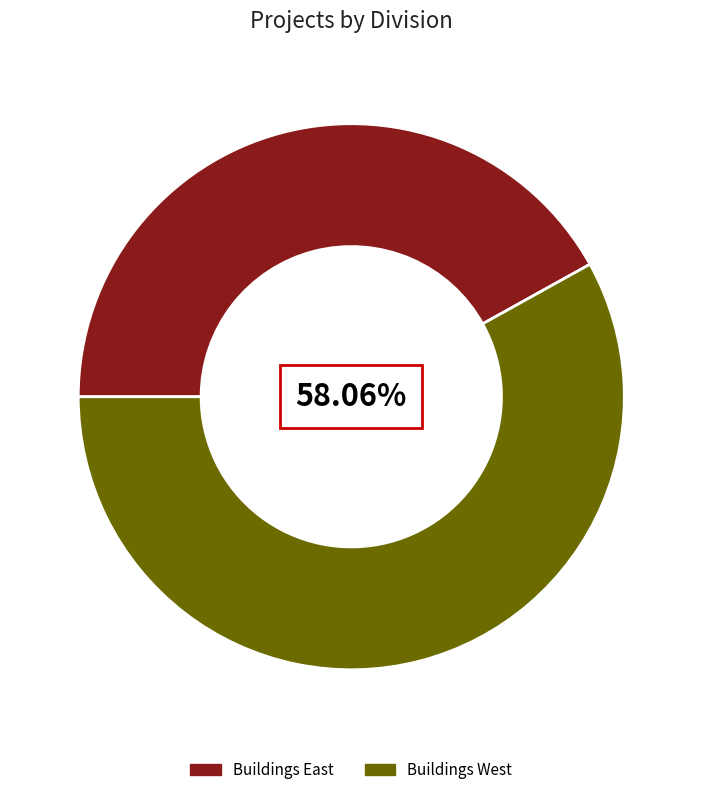

What is the largest slice in the pie chart?

Buildings West